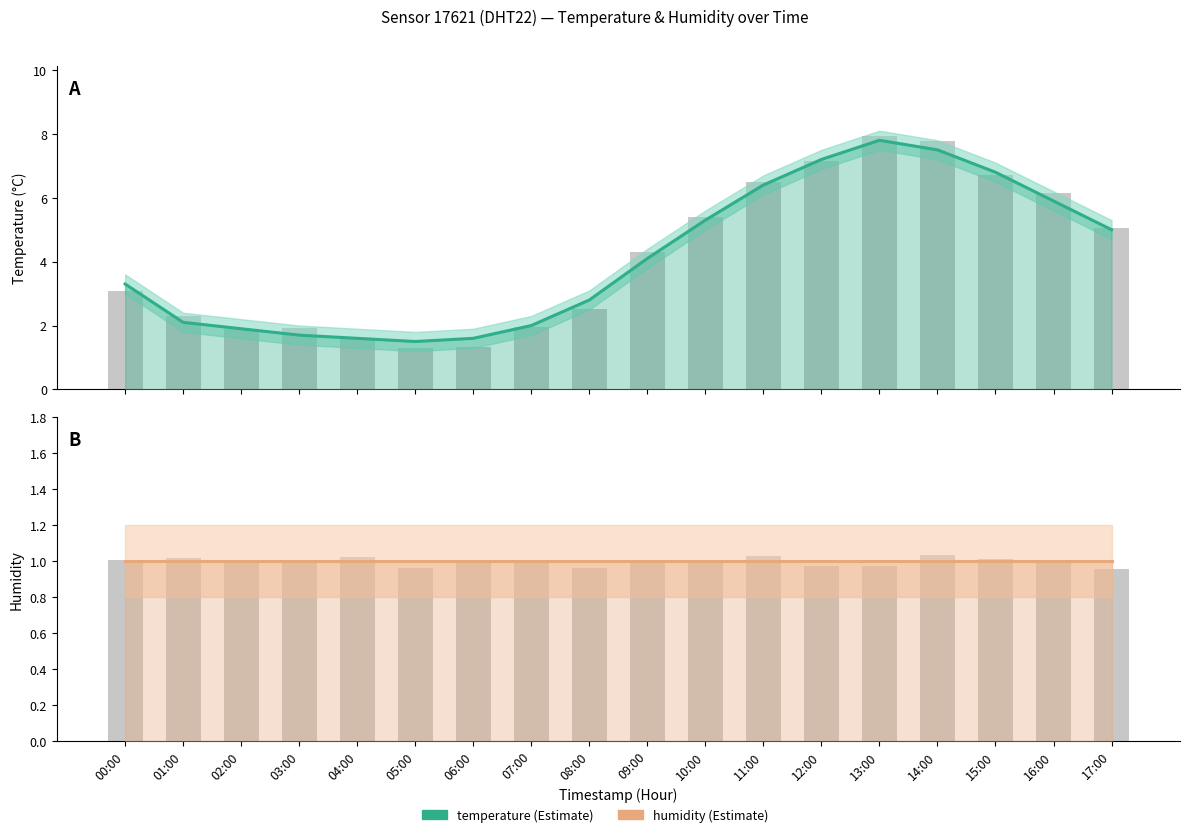

What is the greatest value displayed?

7.8